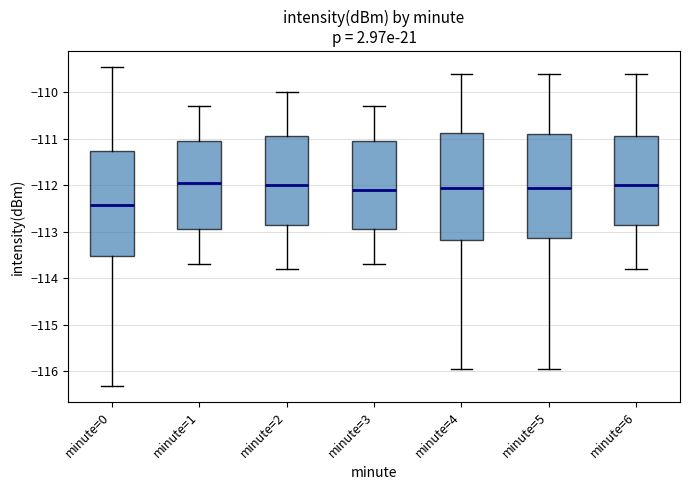

Where is the lower edge of the box for minute=5 on the y-axis? The values are not printed on the chart, so give them approximately, as read against the axis.

-113.1